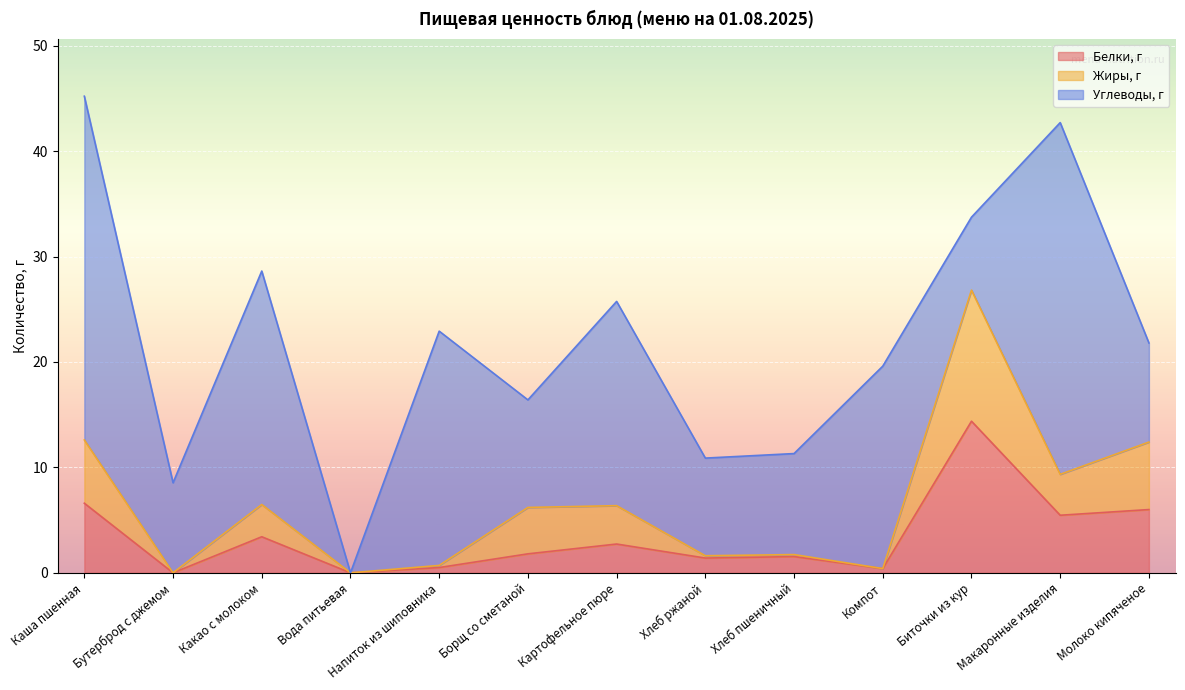

What is the highest value of the Белки, г series?

14.4